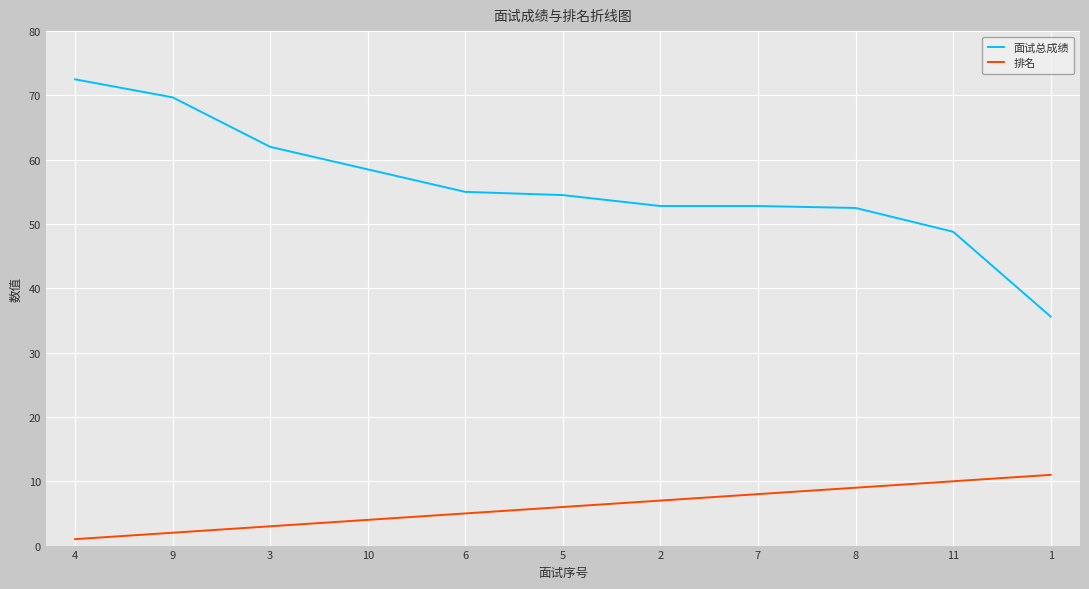

True or false: 排名 and 面试总成绩 cross at least once.

False